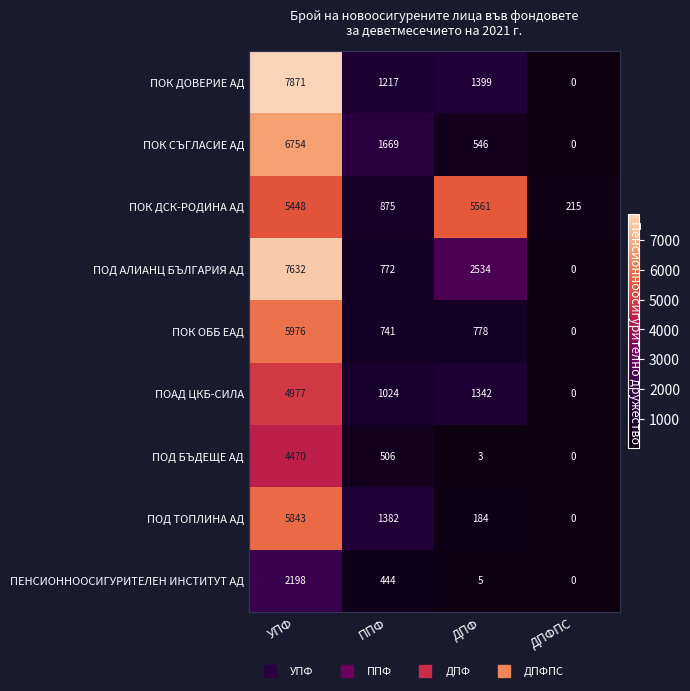

What is the difference between the maximum and minimum values in the ПОД АЛИАНЦ БЪЛГАРИЯ АД series?

7631.9